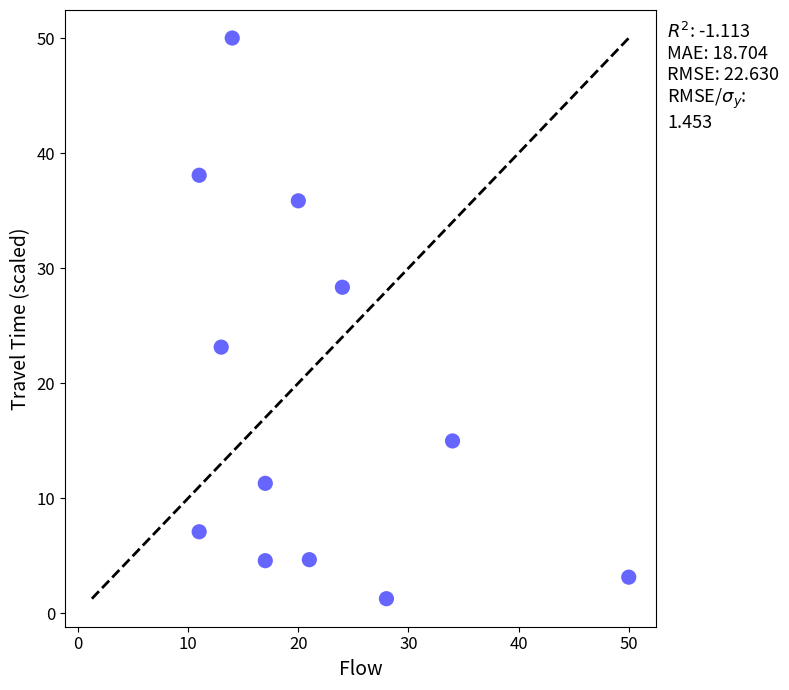

What is the range of X values (max minus min)?

39.0